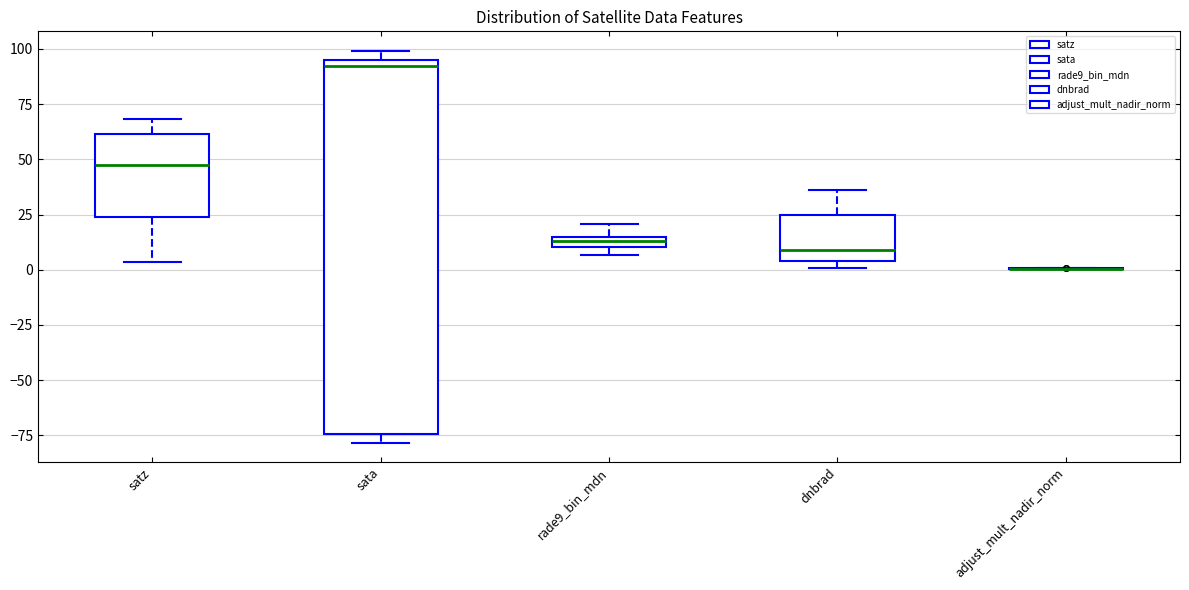

Comparing the boxes themselves (not the whiskers), which one is the tallest?

sata